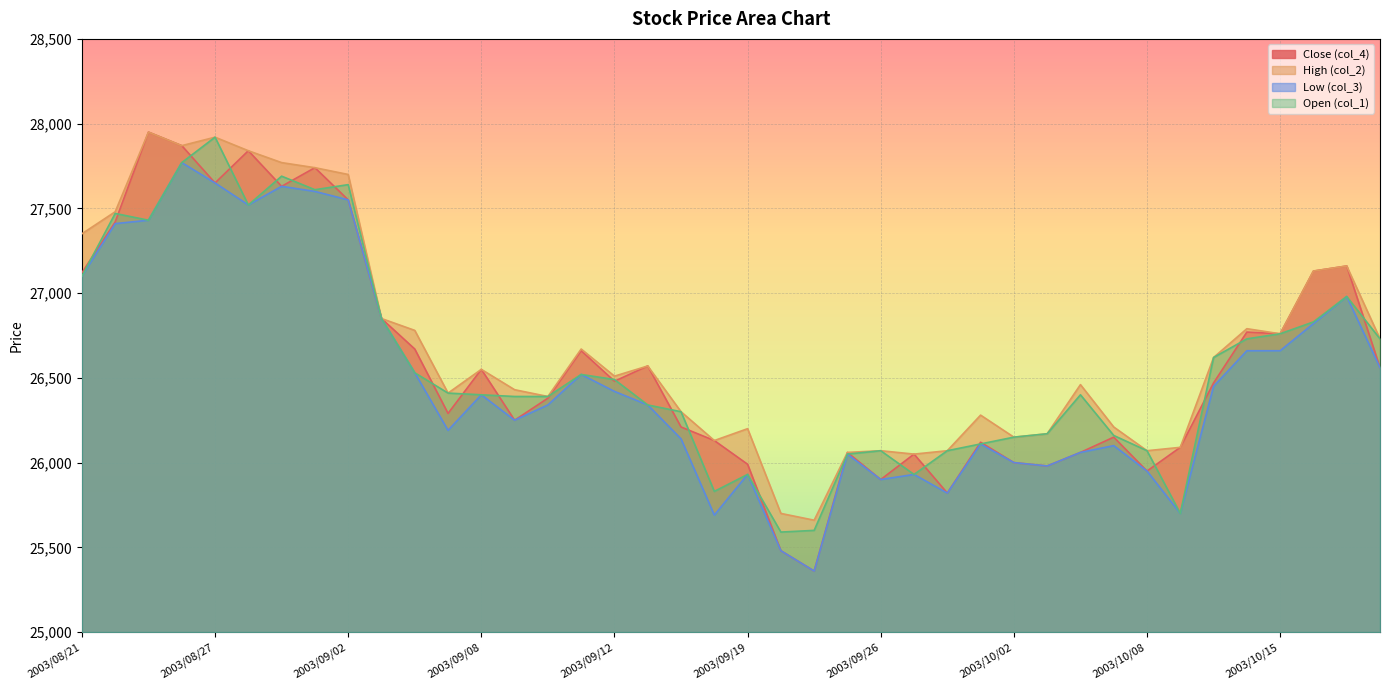

What is the difference between the High (col_2) values at 2003/08/28 and 2003/09/30?

1770